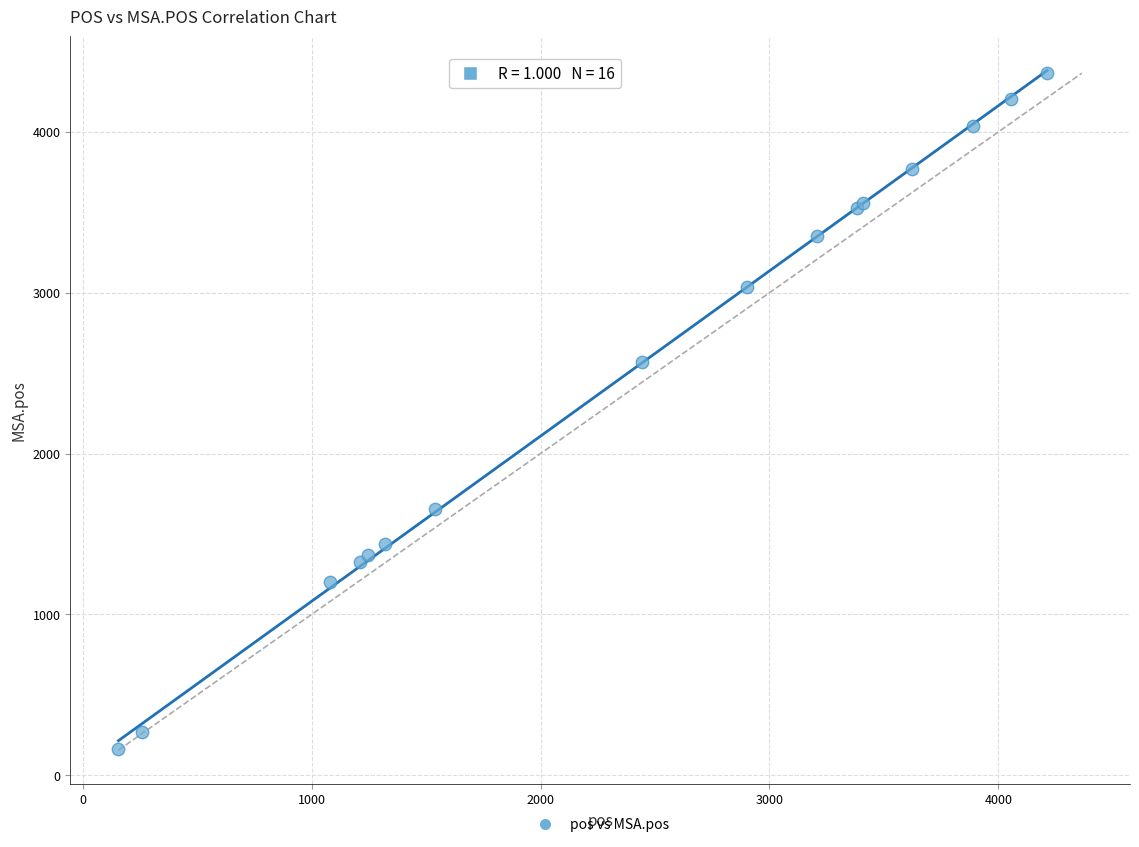

What Y value in the scatter plot is closest to 2263?

2569